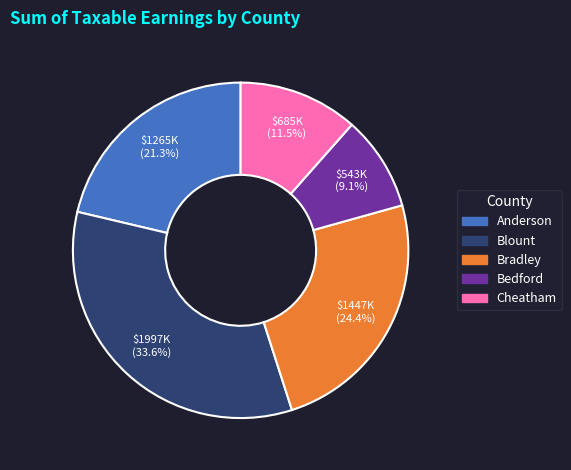

Rank the categories by value from lowest to highest.

Bedford, Cheatham, Anderson, Bradley, Blount